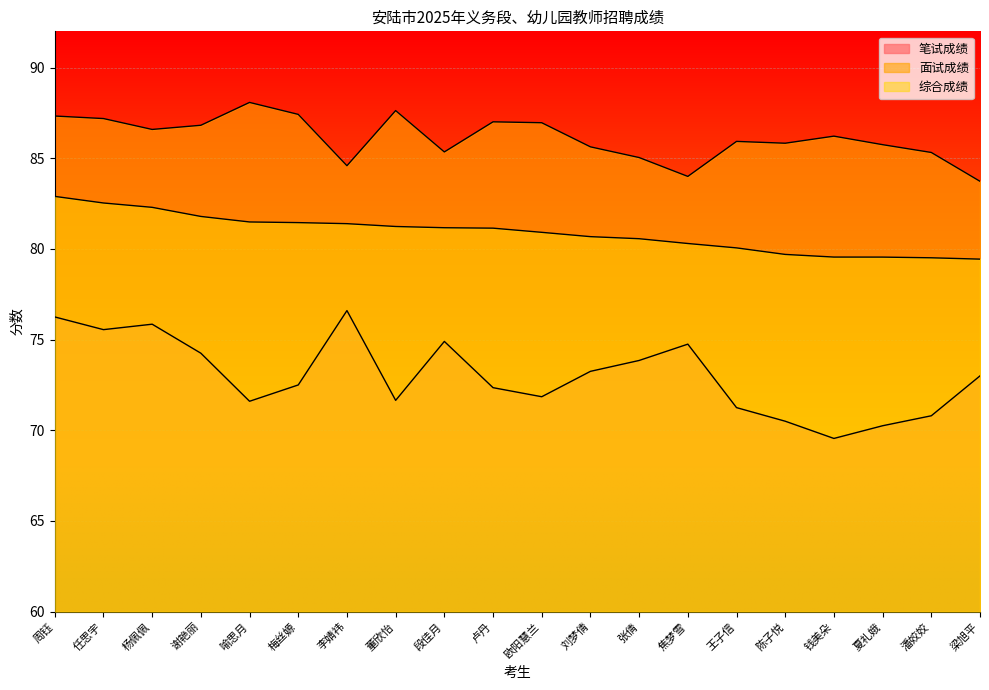

How many values in the 面试成绩 series exceed 86?

10